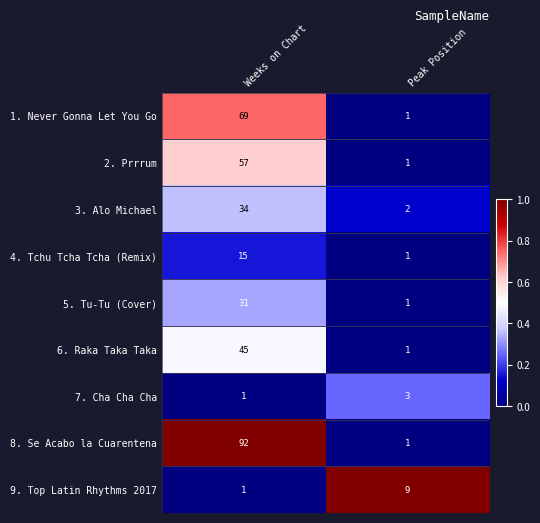

What is the difference between the 2. Prrrum values at Weeks on Chart and Peak Position?

56